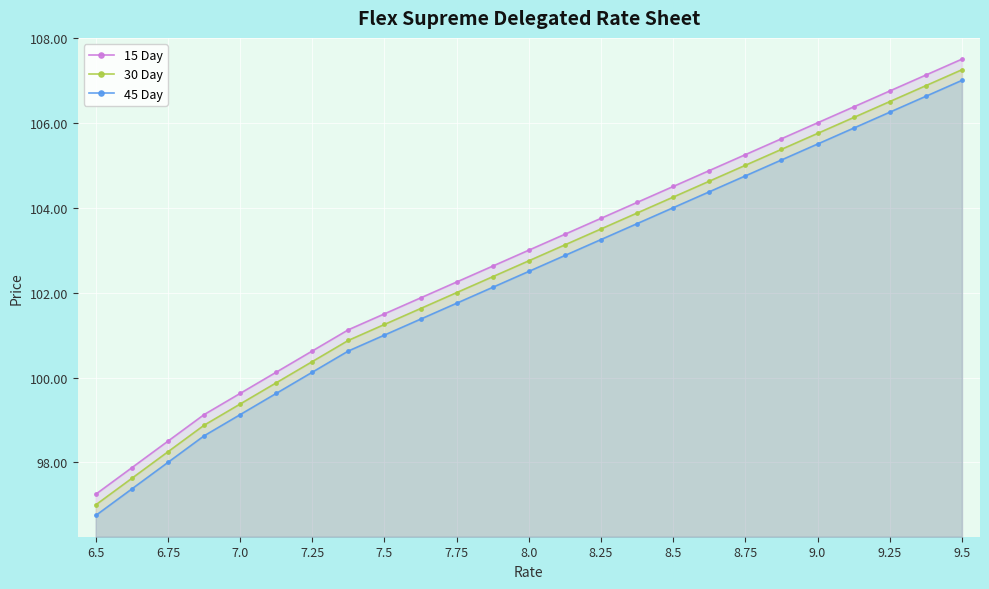

At how many categories does at least one series exceed 98?

23